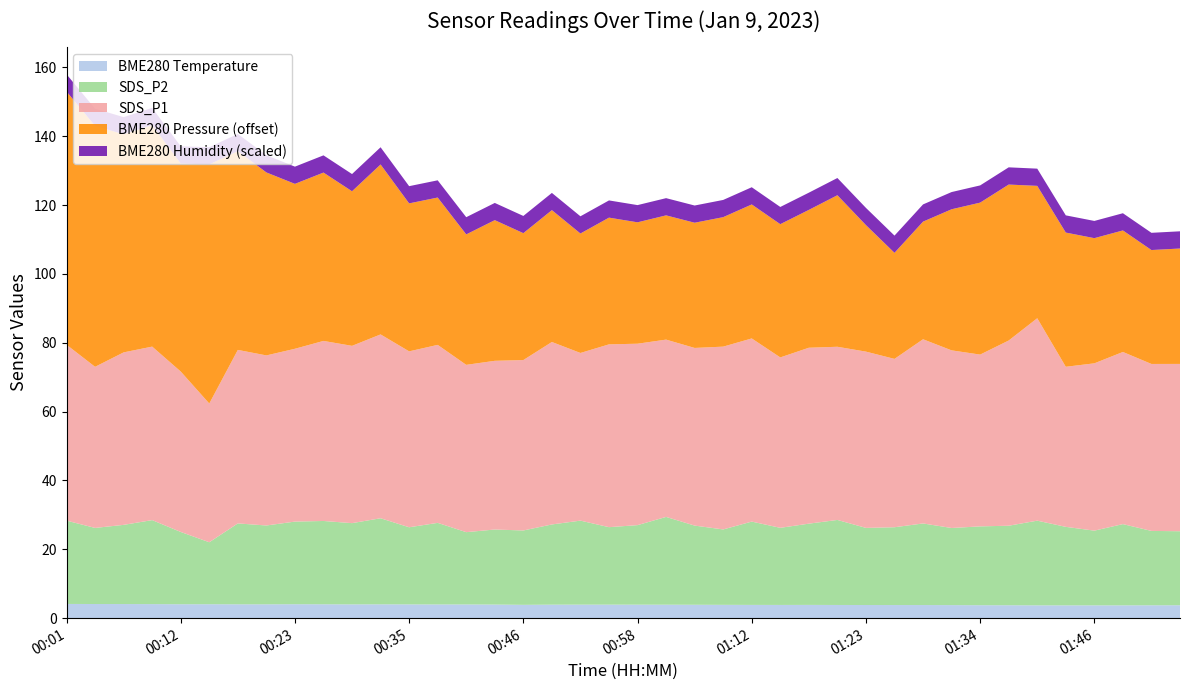

What is the minimum value for BME280 Temperature?

3.7